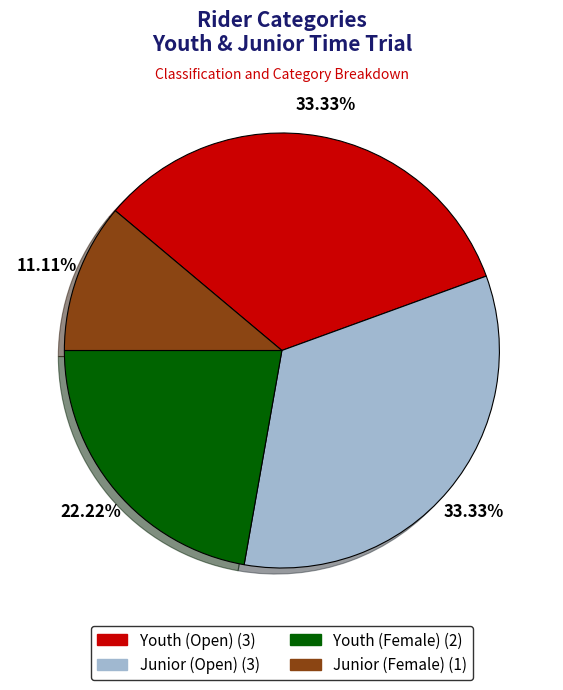

Approximately how many times larger is the value at Junior (Female) compared to Junior (Open)?

0.3